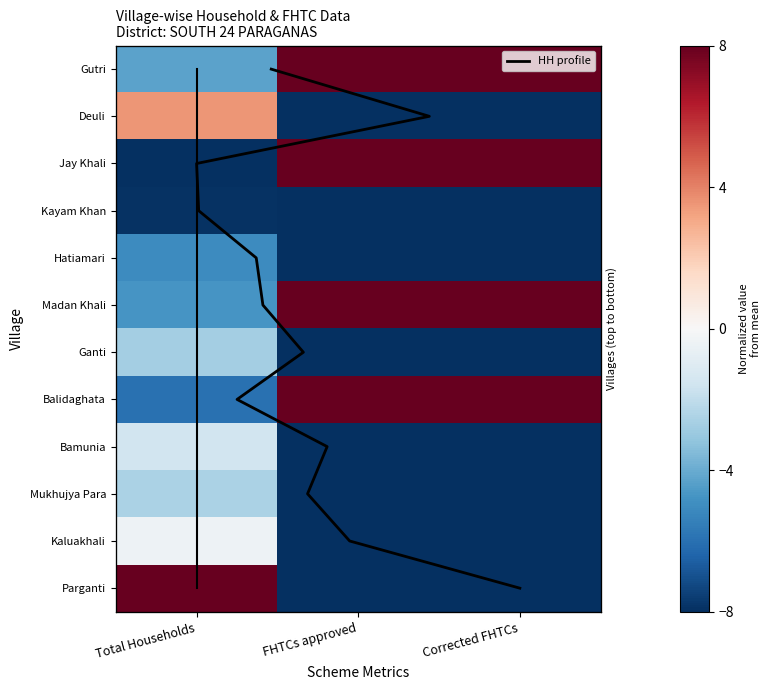

At how many categories does at least one series exceed 7?

3